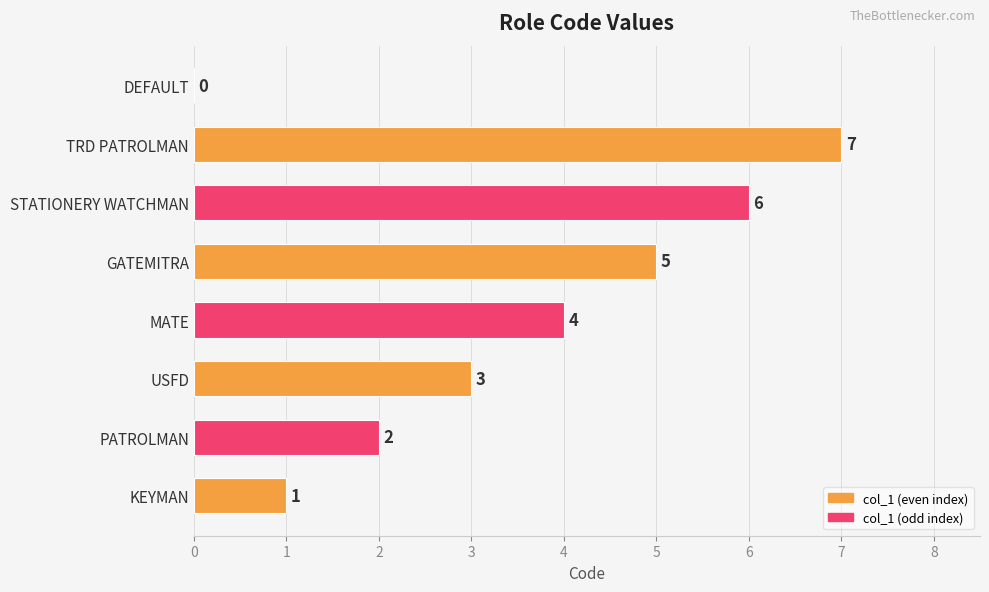

Approximately how many times larger is the value at GATEMITRA compared to KEYMAN?

5.0